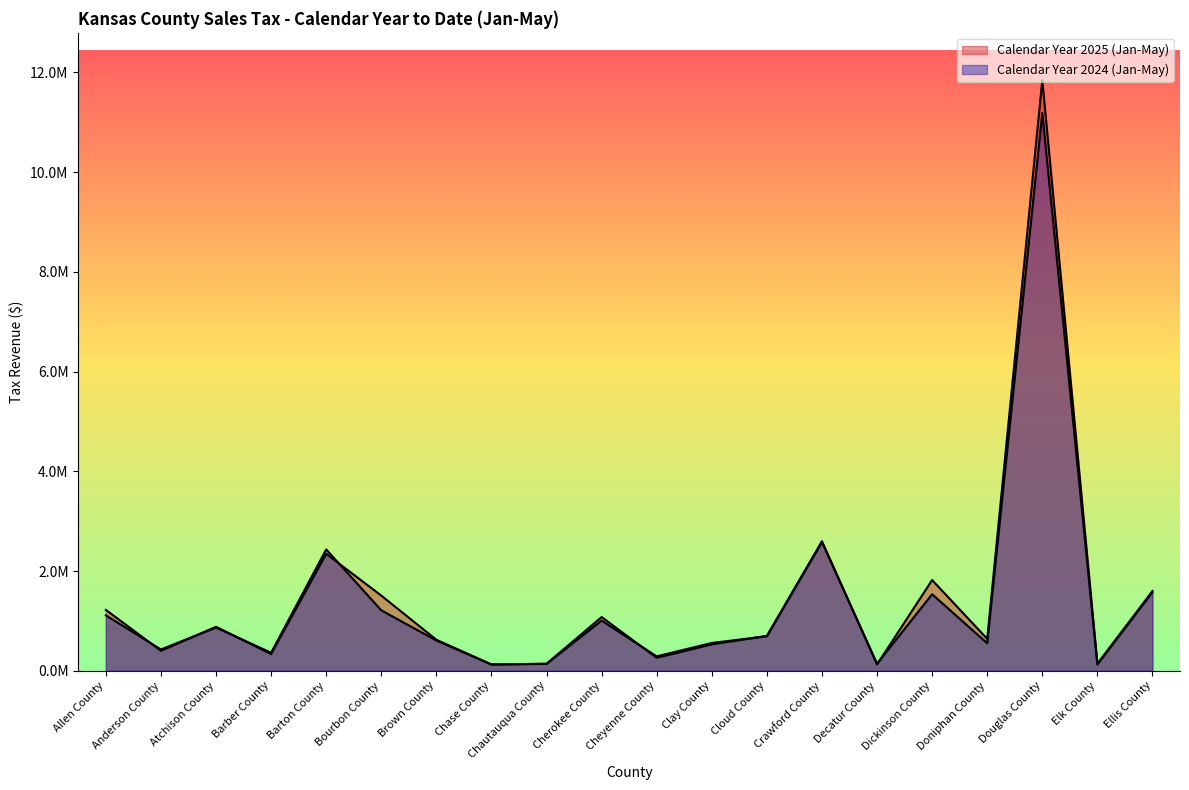

True or false: Calendar Year 2025 (Jan-May) and Calendar Year 2024 (Jan-May) intersect in this chart.

True